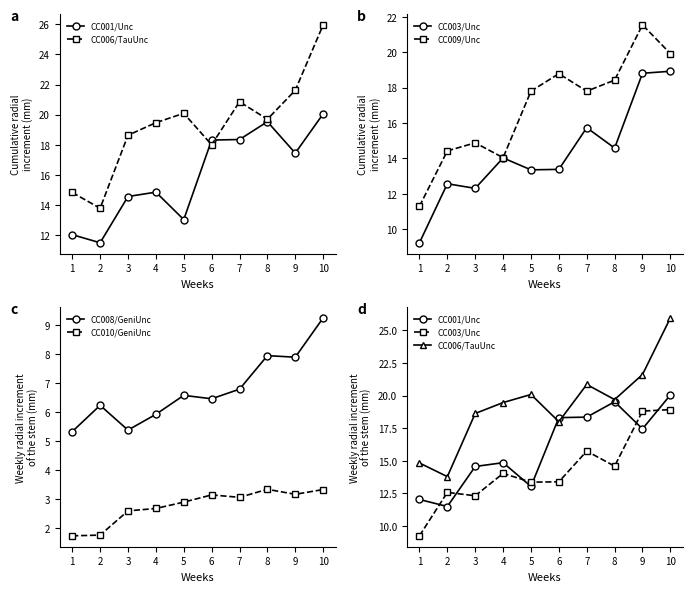

Which series has the largest total across all categories?

CC006/TauUnc